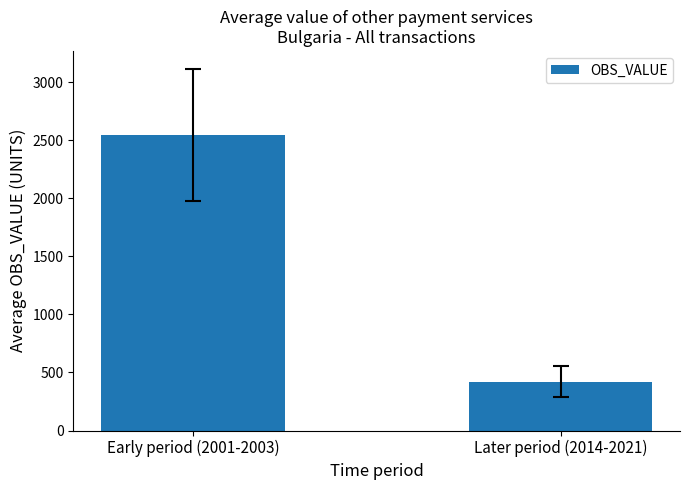

How many series are shown in this chart?

1